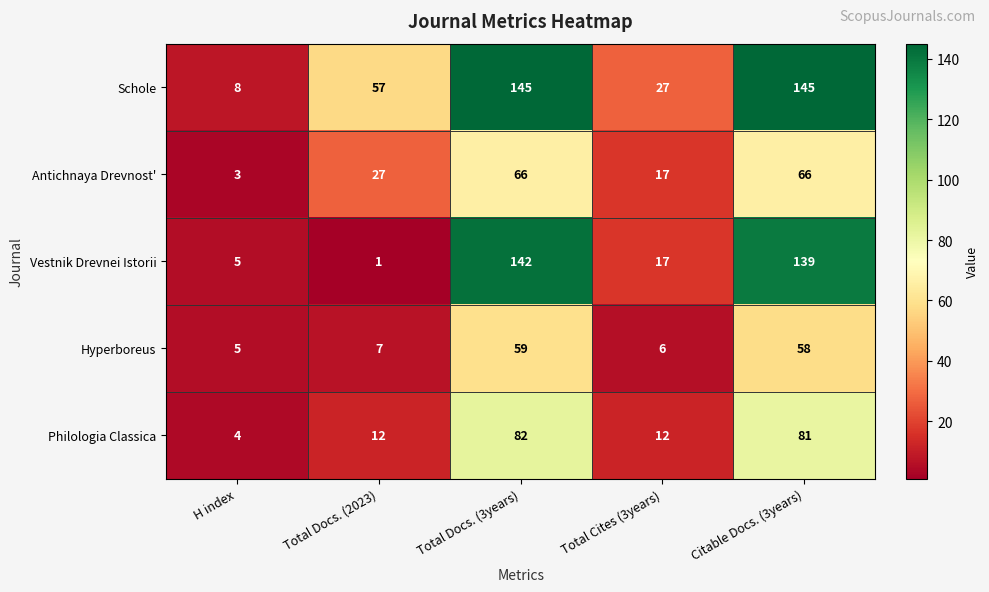

Between Total Cites (3years) and Citable Docs. (3years), which series saw the biggest shift?

Vestnik Drevnei Istorii